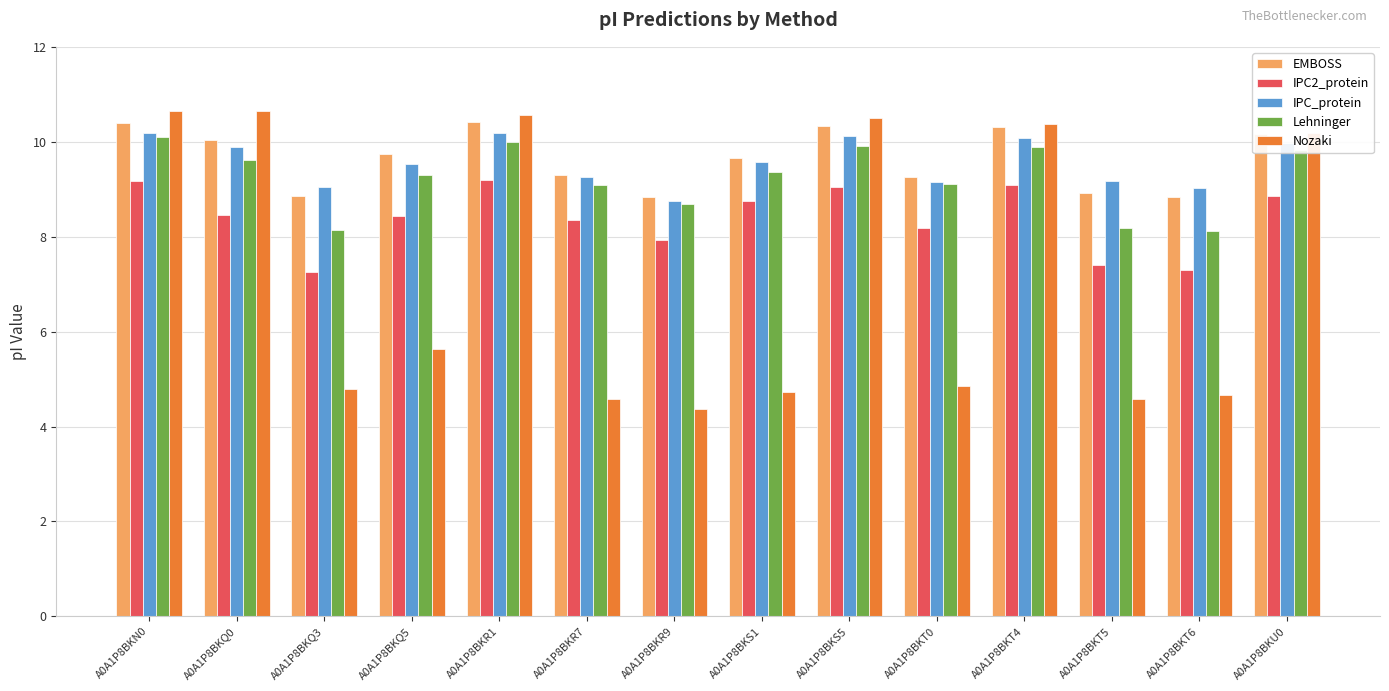

What is the total value across all series at A0A1P8BKU0?

49.0